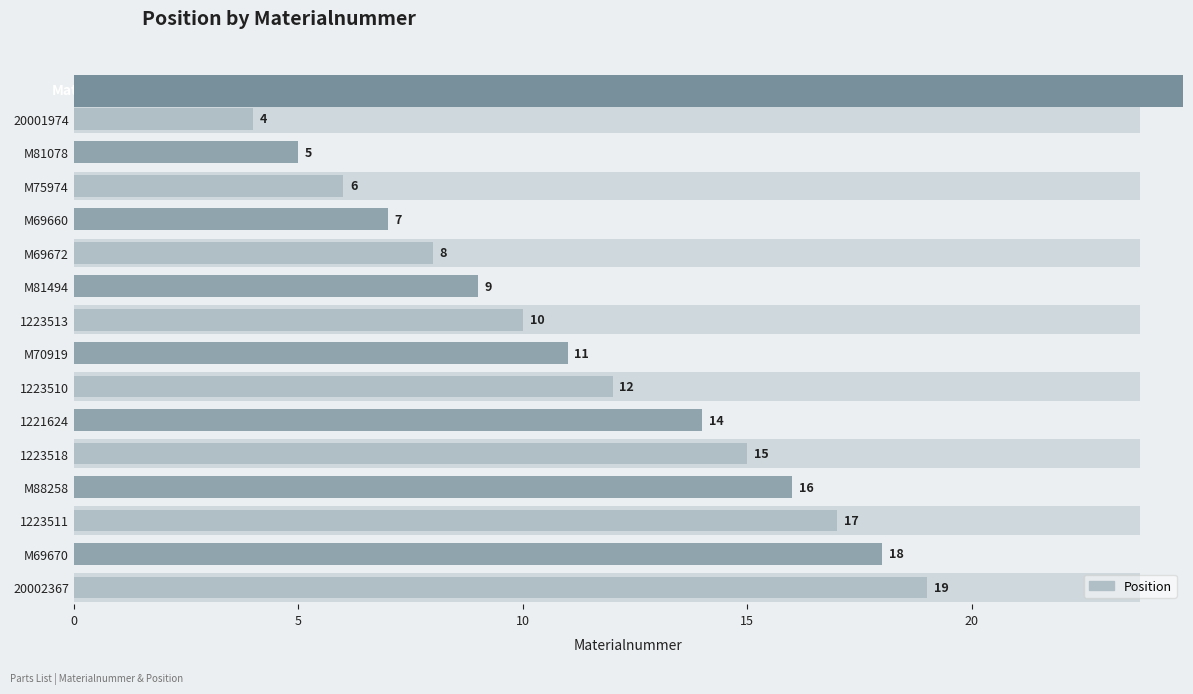

Reading right to left, list all the values displayed in this chart.

19	18	17	16	15	14	12	11	10	9	8	7	6	5	4